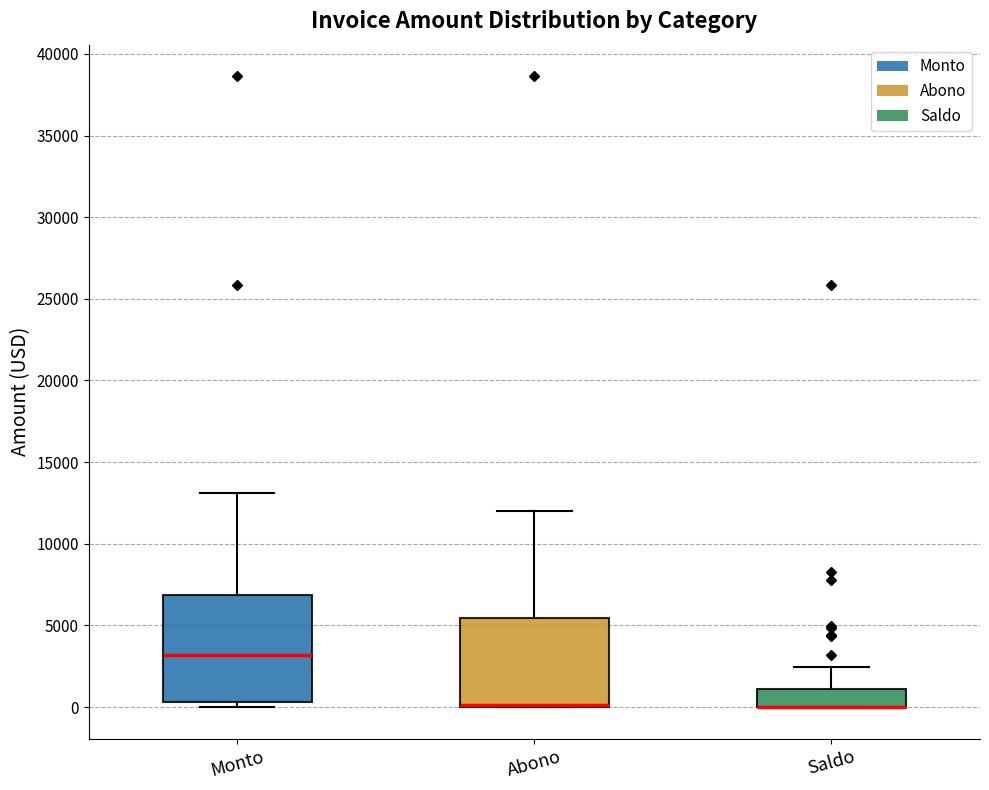

Which box is the tallest, from its lower edge to its upper edge?

Monto